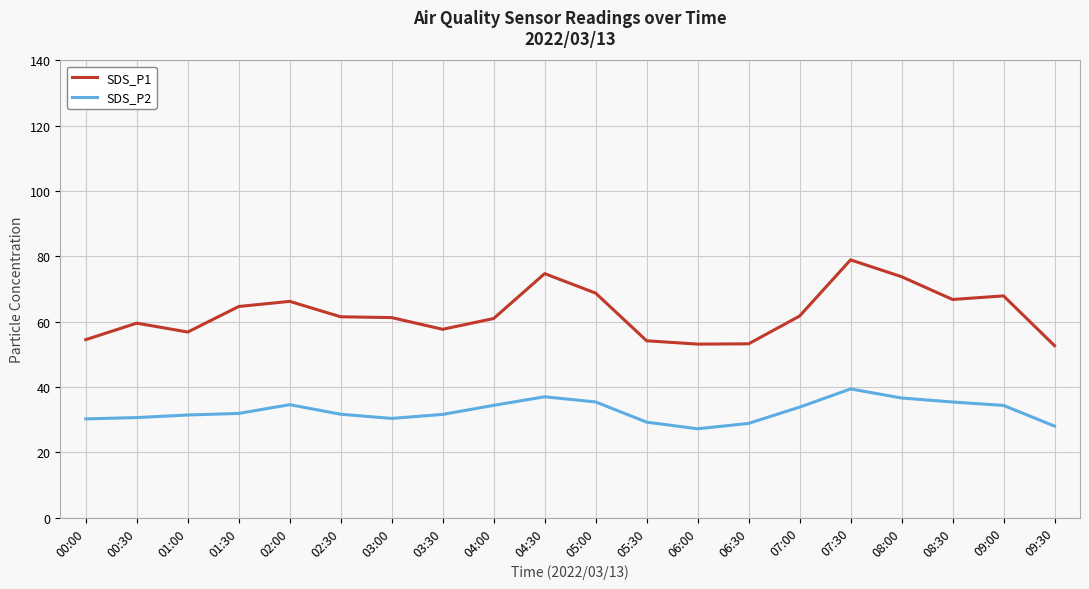

True or false: SDS_P1 has more than 2 interior local peaks.

True